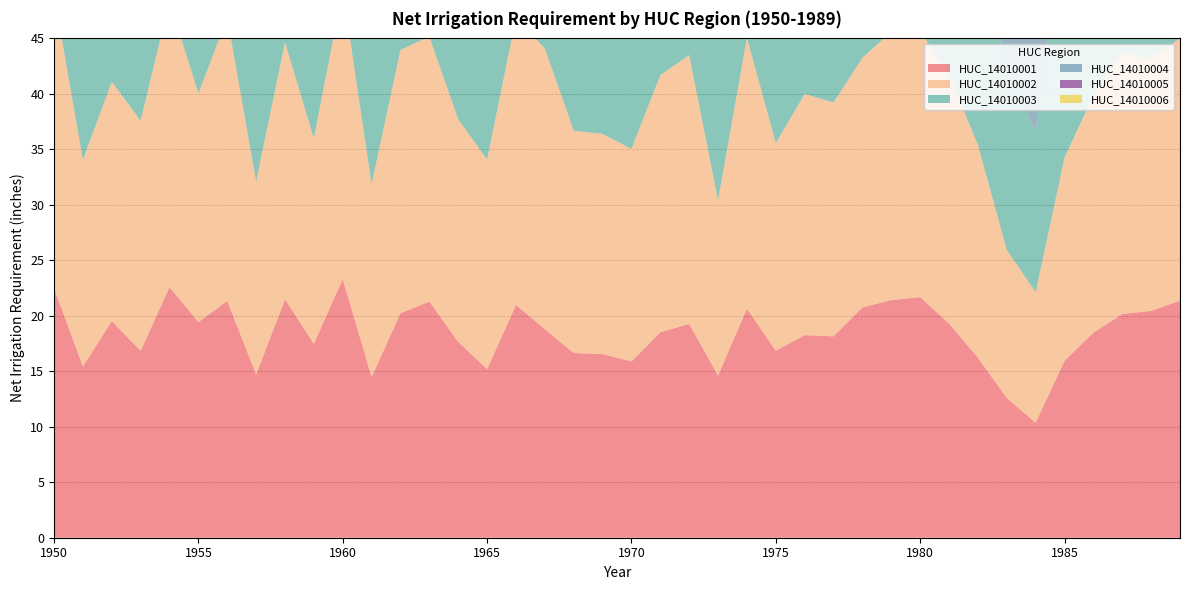

Reading left to right, extract all data points from this chart.

HUC_14010001: 1950=22.5	1951=15.4	1952=19.5	1953=16.8	1954=22.6	1955=19.4	1956=21.3	1957=14.7	1958=21.5	1959=17.5	1960=23.3	1961=14.5	1962=20.2	1963=21.3	1964=17.6	1965=15.2	1966=21.0	1967=18.8	1968=16.7	1969=16.5	1970=15.9	1971=18.5	1972=19.3	1973=14.6	1974=20.6	1975=16.8	1976=18.3	1977=18.1	1978=20.8	1979=21.4	1980=21.7	1981=19.3	1982=16.2	1983=12.6	1984=10.4	1985=15.9	1986=18.5	1987=20.2	1988=20.4	1989=21.4
HUC_14010002: 1950=26.5	1951=18.6	1952=21.6	1953=20.7	1954=25.8	1955=20.6	1956=25.5	1957=17.4	1958=23.1	1959=18.5	1960=26.0	1961=17.4	1962=23.7	1963=23.9	1964=20.1	1965=18.9	1966=25.8	1967=25.3	1968=20.0	1969=19.8	1970=19.2	1971=23.2	1972=24.2	1973=15.8	1974=24.4	1975=18.7	1976=21.7	1977=21.1	1978=22.5	1979=24.2	1980=23.9	1981=22.4	1982=19.2	1983=13.4	1984=11.8	1985=18.3	1986=21.4	1987=23.5	1988=22.7	1989=23.6
HUC_14010003: 1950=26.8	1951=17.8	1952=22.9	1953=23.2	1954=24.9	1955=22.7	1956=25.2	1957=17.8	1958=28.0	1959=22.0	1960=28.6	1961=22.6	1962=23.4	1963=24.7	1964=21.5	1965=22.3	1966=28.0	1967=24.4	1968=23.7	1969=21.2	1970=20.1	1971=25.5	1972=27.3	1973=20.0	1974=26.1	1975=19.8	1976=24.1	1977=24.9	1978=25.0	1979=23.5	1980=22.9	1981=21.3	1982=20.4	1983=16.2	1984=14.5	1985=22.4	1986=24.8	1987=24.9	1988=22.9	1989=26.3
HUC_14010004: 1950=21.4	1951=18.8	1952=20.3	1953=18.5	1954=22.4	1955=23.0	1956=24.2	1957=16.6	1958=24.9	1959=19.3	1960=24.7	1961=18.6	1962=24.5	1963=20.1	1964=19.9	1965=17.8	1966=24.3	1967=20.4	1968=20.6	1969=20.7	1970=18.7	1971=20.9	1972=22.3	1973=16.7	1974=23.9	1975=18.7	1976=22.0	1977=19.0	1978=21.1	1979=21.6	1980=21.3	1981=17.7	1982=20.5	1983=18.7	1984=16.6	1985=17.2	1986=18.6	1987=20.8	1988=23.6	1989=24.1
HUC_14010005: 1950=23.9	1951=20.8	1952=23.9	1953=21.1	1954=23.2	1955=22.6	1956=26.4	1957=14.8	1958=25.6	1959=22.5	1960=25.8	1961=20.7	1962=24.7	1963=22.9	1964=18.7	1965=17.7	1966=23.3	1967=17.9	1968=19.1	1969=20.1	1970=18.0	1971=20.6	1972=20.7	1973=19.6	1974=22.5	1975=21.5	1976=22.5	1977=23.0	1978=23.9	1979=23.1	1980=22.9	1981=19.1	1982=20.1	1983=14.8	1984=12.3	1985=18.6	1986=18.4	1987=23.0	1988=21.4	1989=23.4
HUC_14010006: 1950=27.8	1951=24.5	1952=25.7	1953=24.2	1954=24.5	1955=24.7	1956=29.4	1957=18.0	1958=29.5	1959=25.9	1960=30.0	1961=24.3	1962=29.9	1963=28.1	1964=24.6	1965=23.3	1966=29.5	1967=23.1	1968=26.9	1969=25.1	1970=23.0	1971=25.1	1972=27.3	1973=24.3	1974=27.2	1975=26.0	1976=25.8	1977=26.5	1978=29.7	1979=26.3	1980=24.9	1981=22.4	1982=25.2	1983=17.9	1984=18.3	1985=22.2	1986=22.9	1987=27.6	1988=26.8	1989=28.4